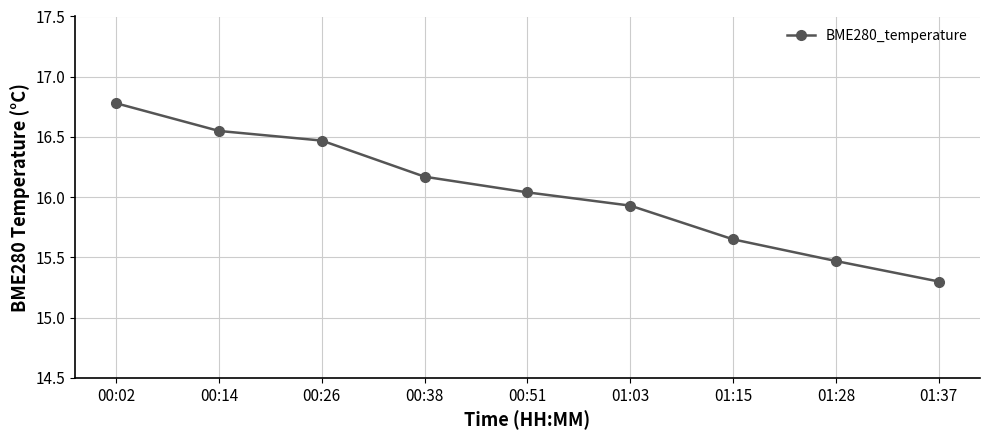

The chart shows a value of 15.3 at 01:37. True or false?

True